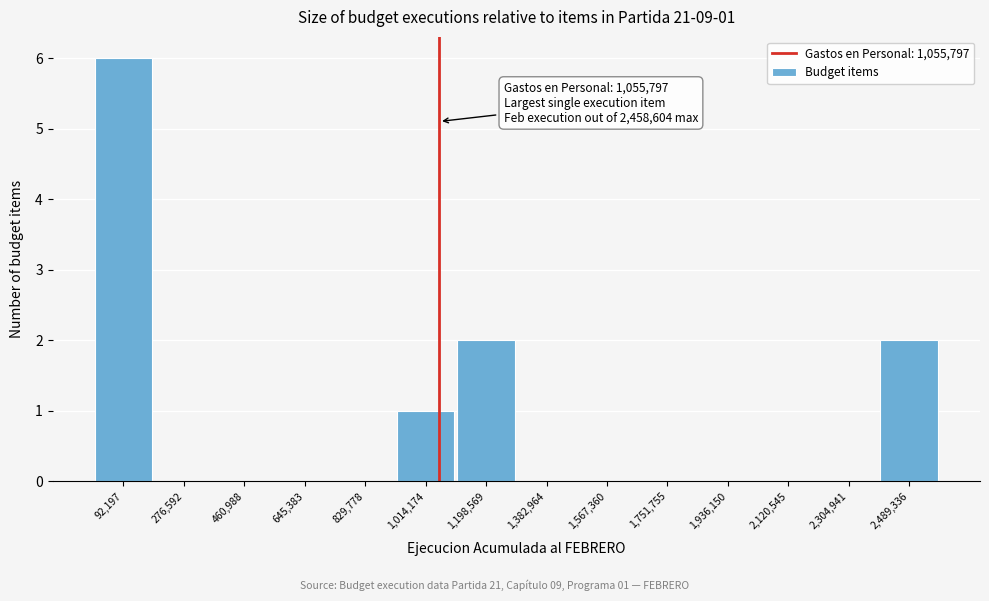

Which range on the x-axis has the tallest bar?

0 to 180000